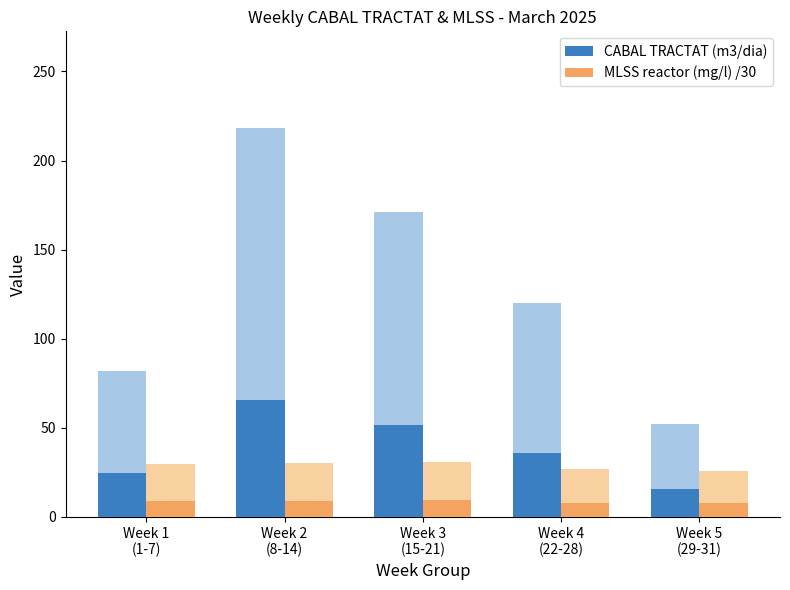

List the labels in order of CABAL TRACTAT (m3/dia) value, smallest first.

Week 5
(29-31), Week 1
(1-7), Week 4
(22-28), Week 3
(15-21), Week 2
(8-14)